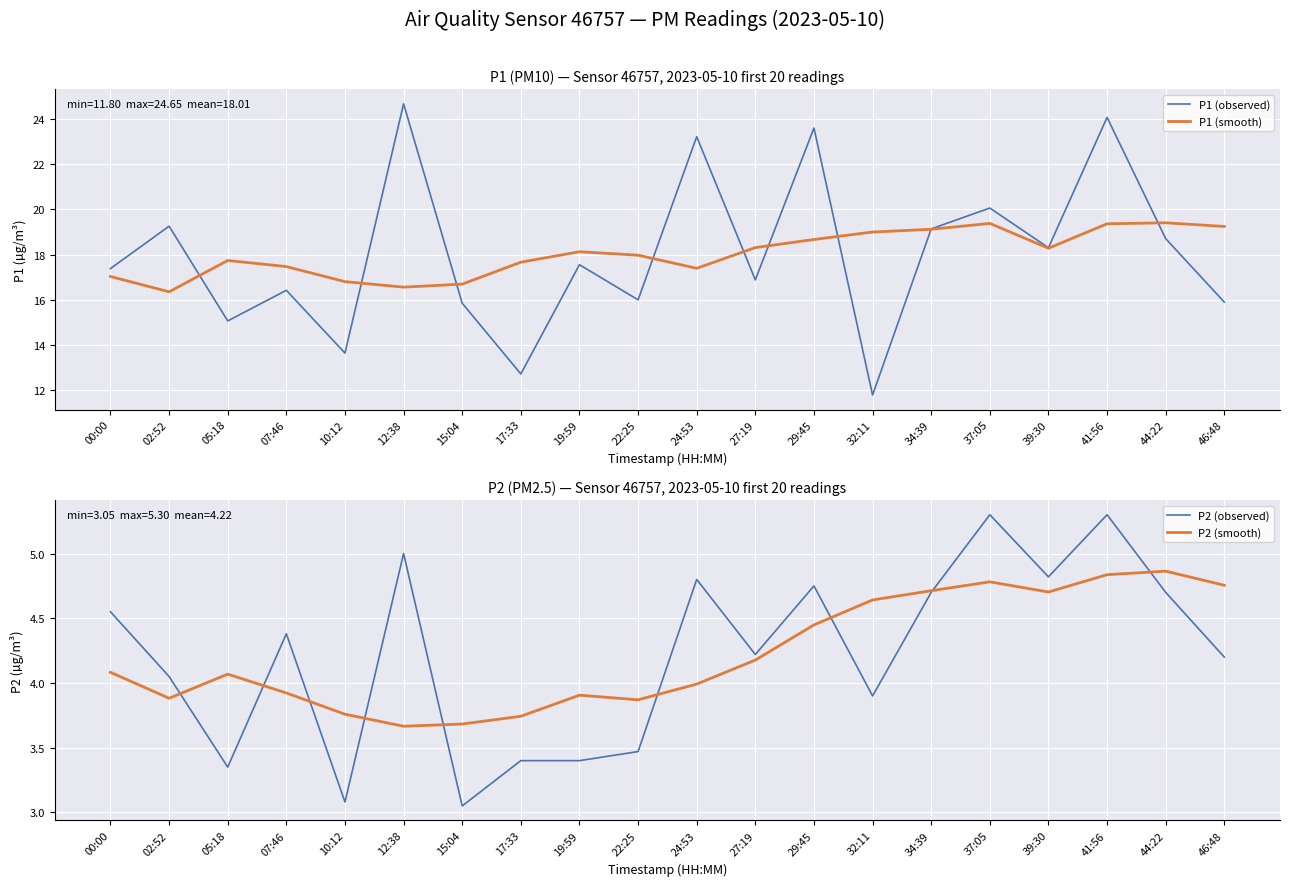

What is the minimum value for P1 (smooth)?

16.4